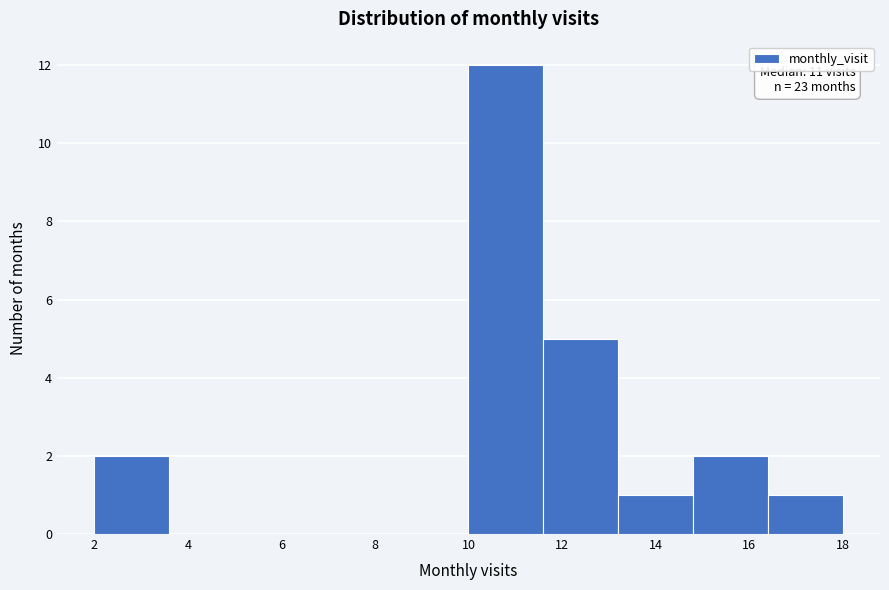

Which range on the x-axis has the tallest bar?

10.0 to 11.6